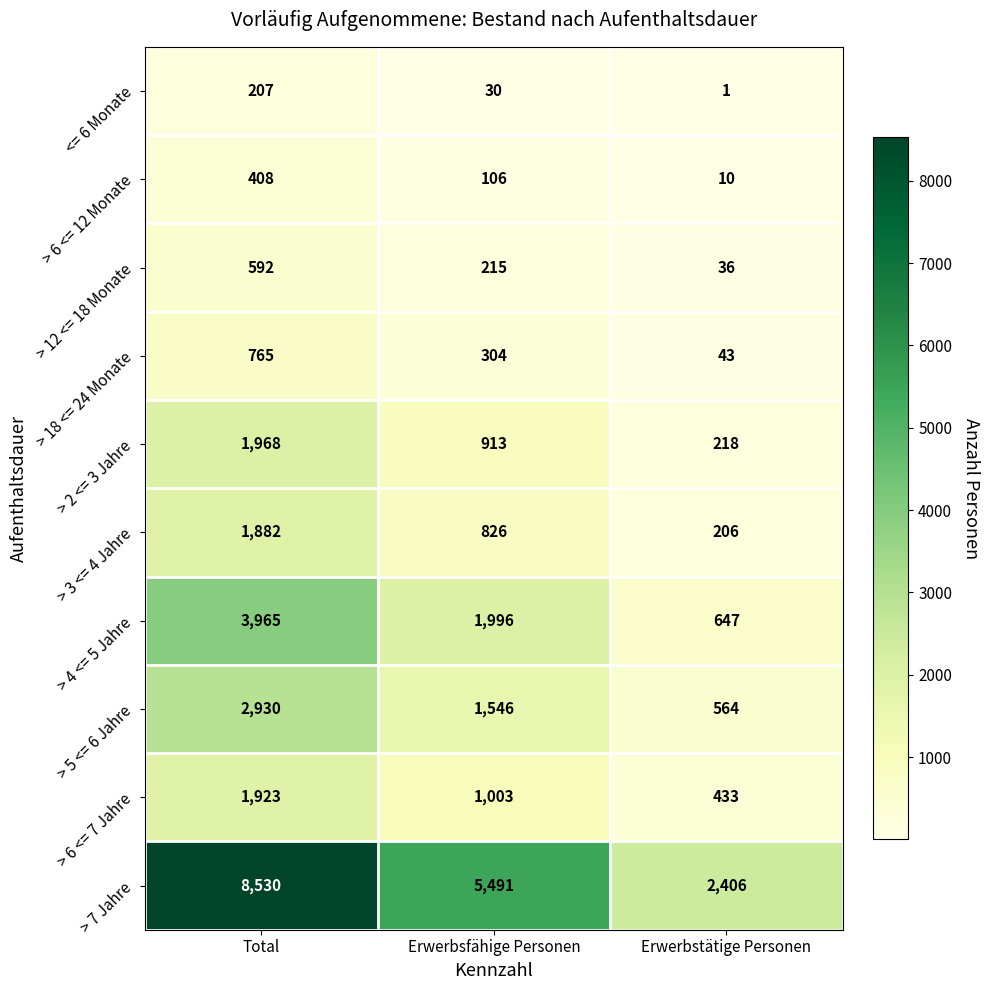

At Total, list the series in order from largest to smallest.

> 7 Jahre, > 4 <= 5 Jahre, > 5 <= 6 Jahre, > 2 <= 3 Jahre, > 6 <= 7 Jahre, > 3 <= 4 Jahre, > 18 <= 24 Monate, > 12 <= 18 Monate, > 6 <= 12 Monate, <= 6 Monate